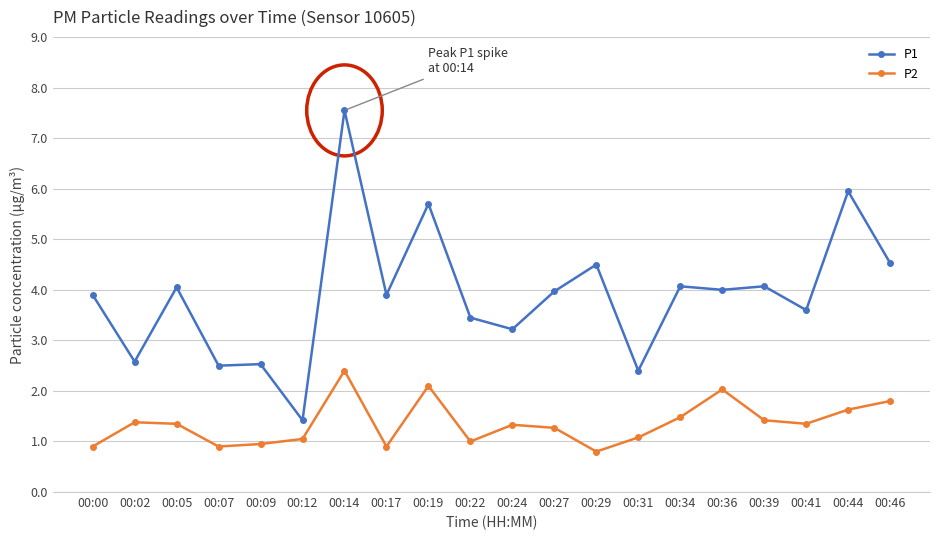

True or false: P1 has more than 0 points higher than both neighbors.

True